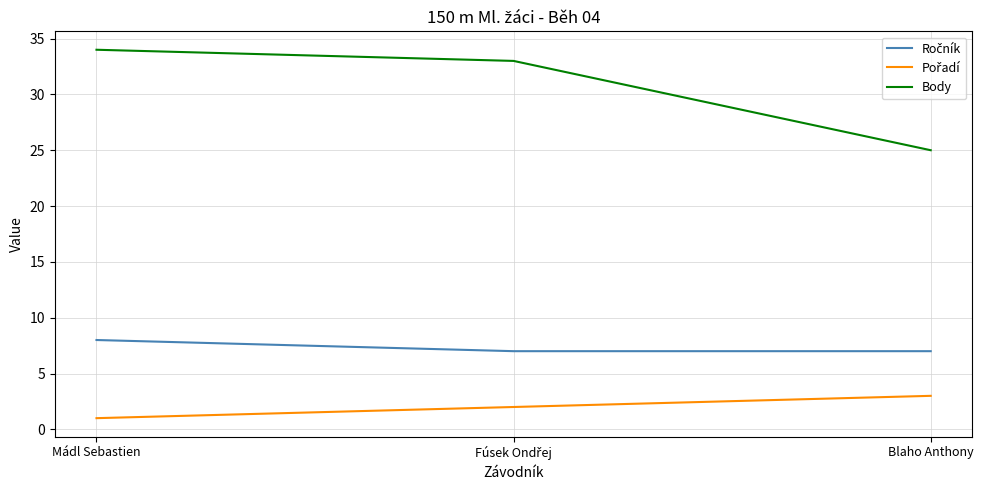

Does the chart display data point markers on the line(s)?

No